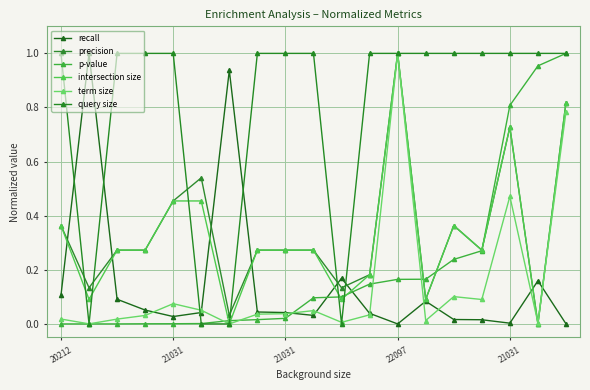

What are all the series names shown in the legend?

recall, precision, p-value, intersection size, term size, query size